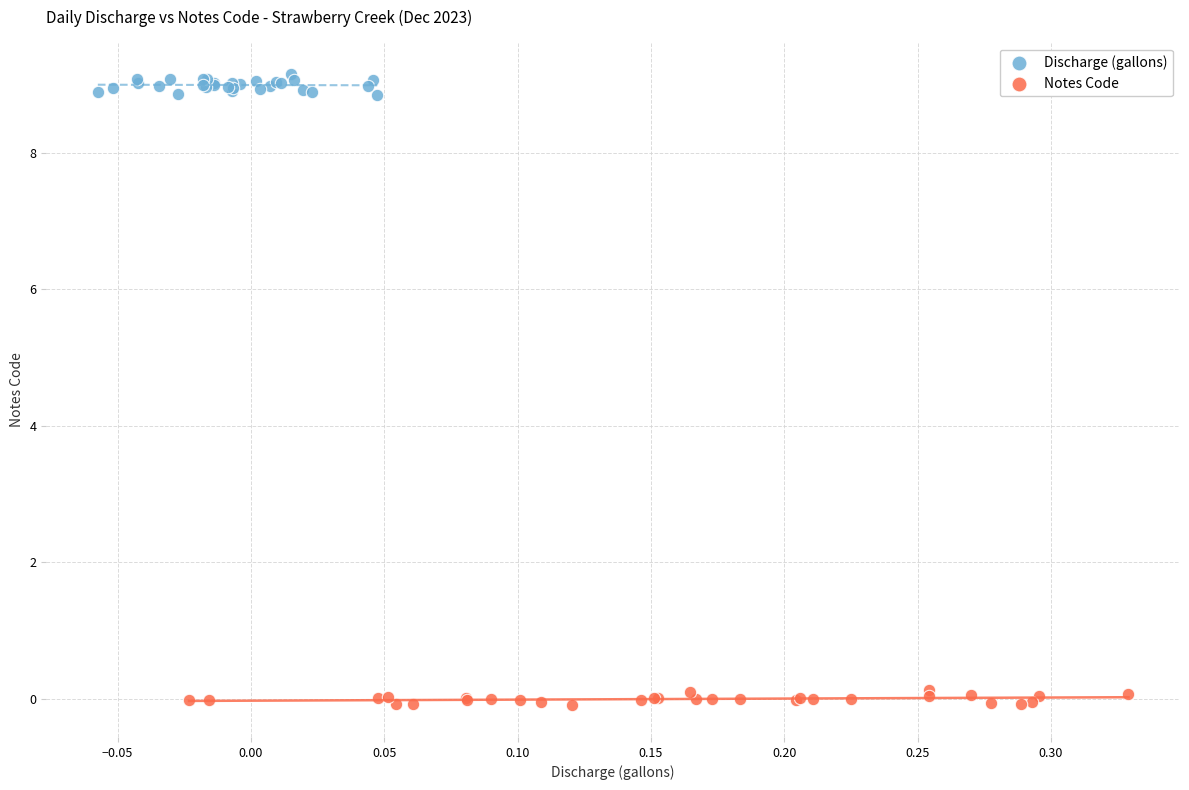

Which series contains the highest Y value?

Discharge (gallons)